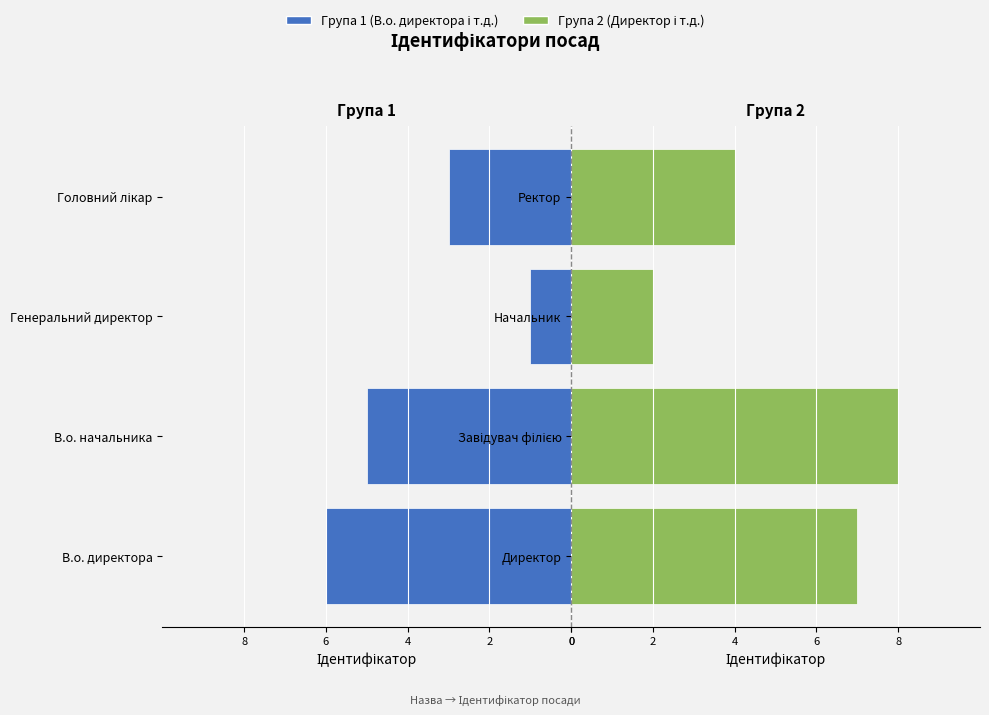

Count the Директор / Завідувач філією / Начальник / Ректор values in the range 4 to 8.

3